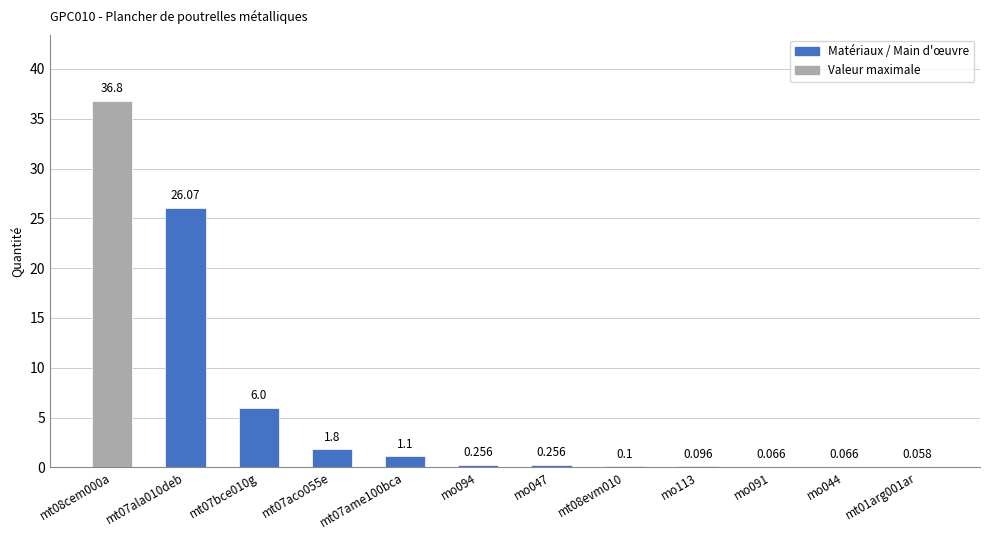

What is the value of the 7th bar from the left?

0.3